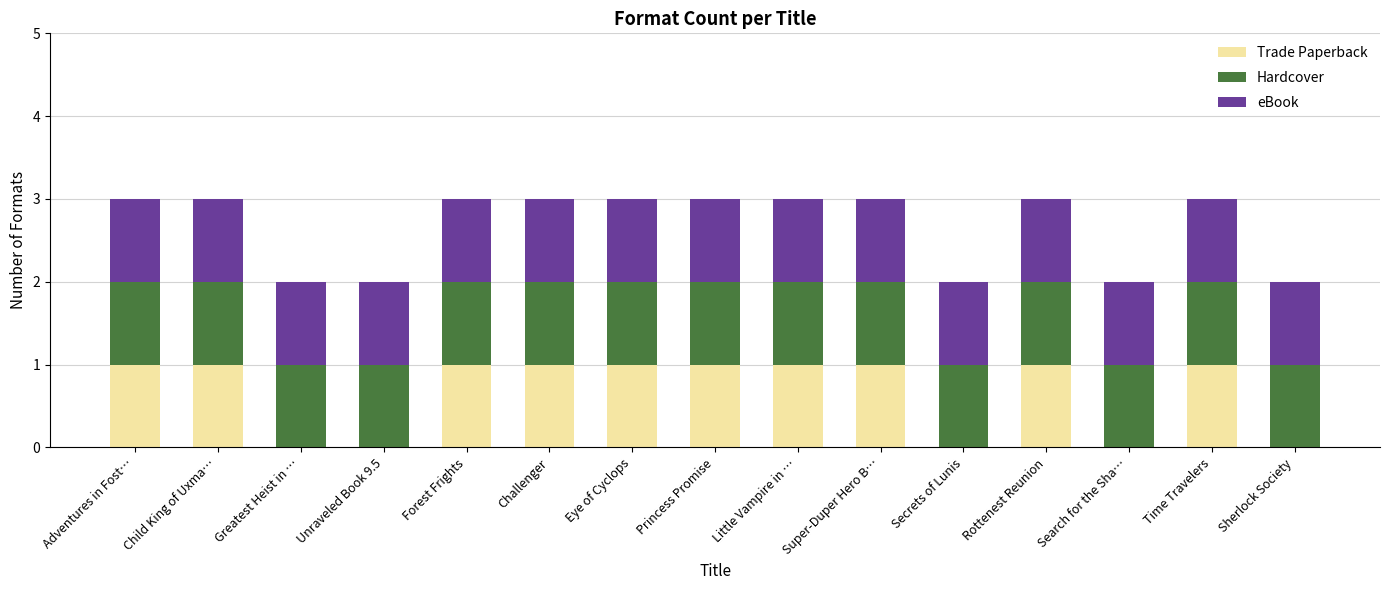

What is the total value across all series at Rottenest Reunion?

3